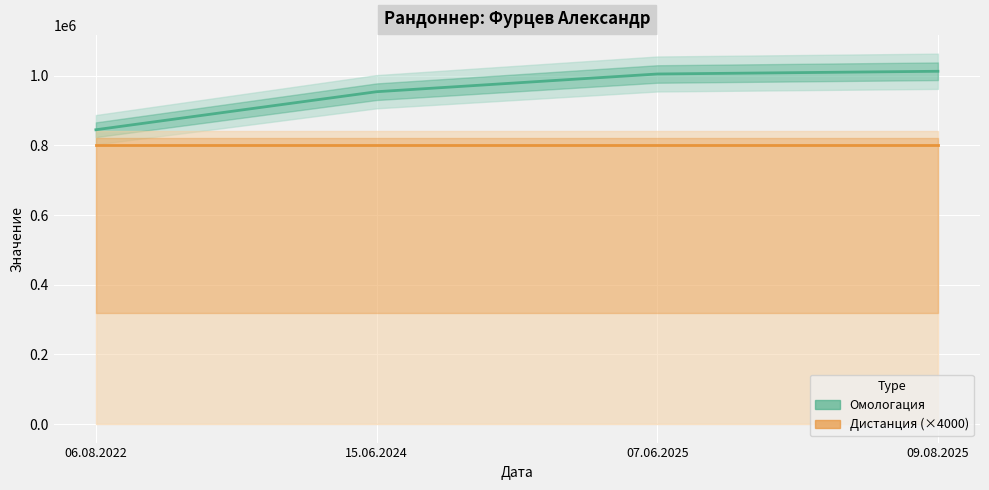

At which label does the data first exceed 1004749?

09.08.2025